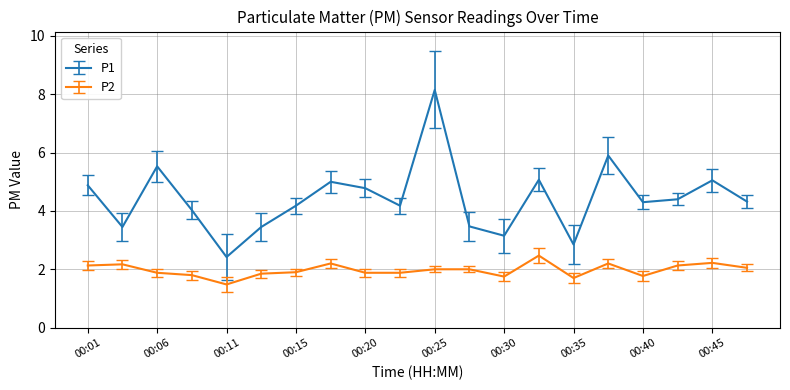

Which series has the largest range (max minus min)?

P1